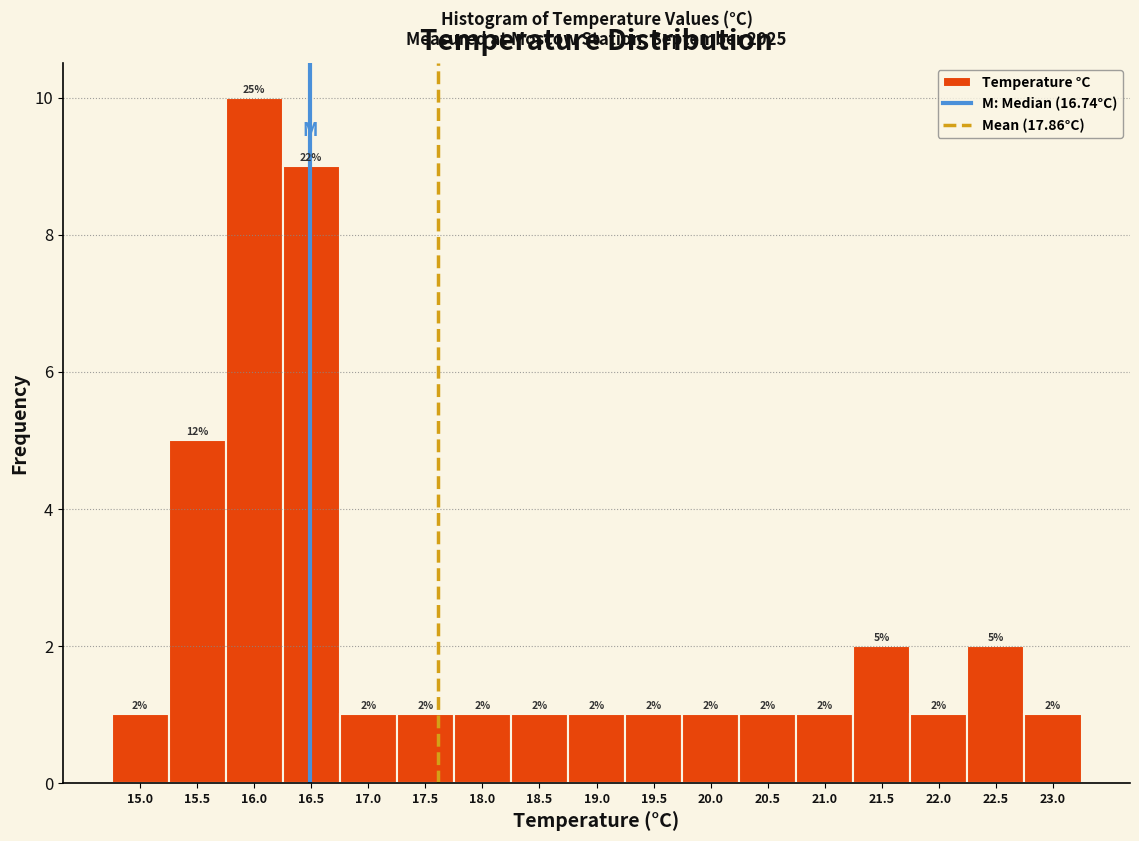

Reading left to right, extract all data points from this chart.

1	5	10	9	1	1	1	1	1	1	1	1	1	2	1	2	1